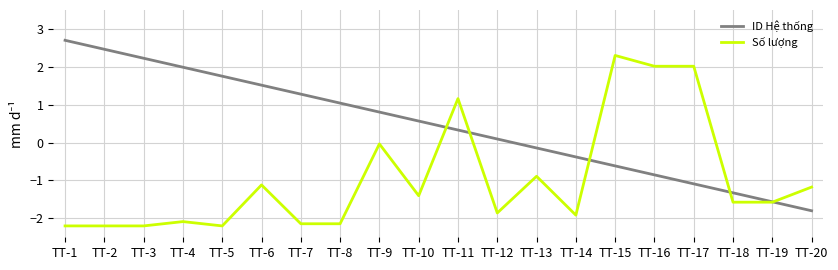

How many intersections are there between ID Hệ thống and Số lượng?

5